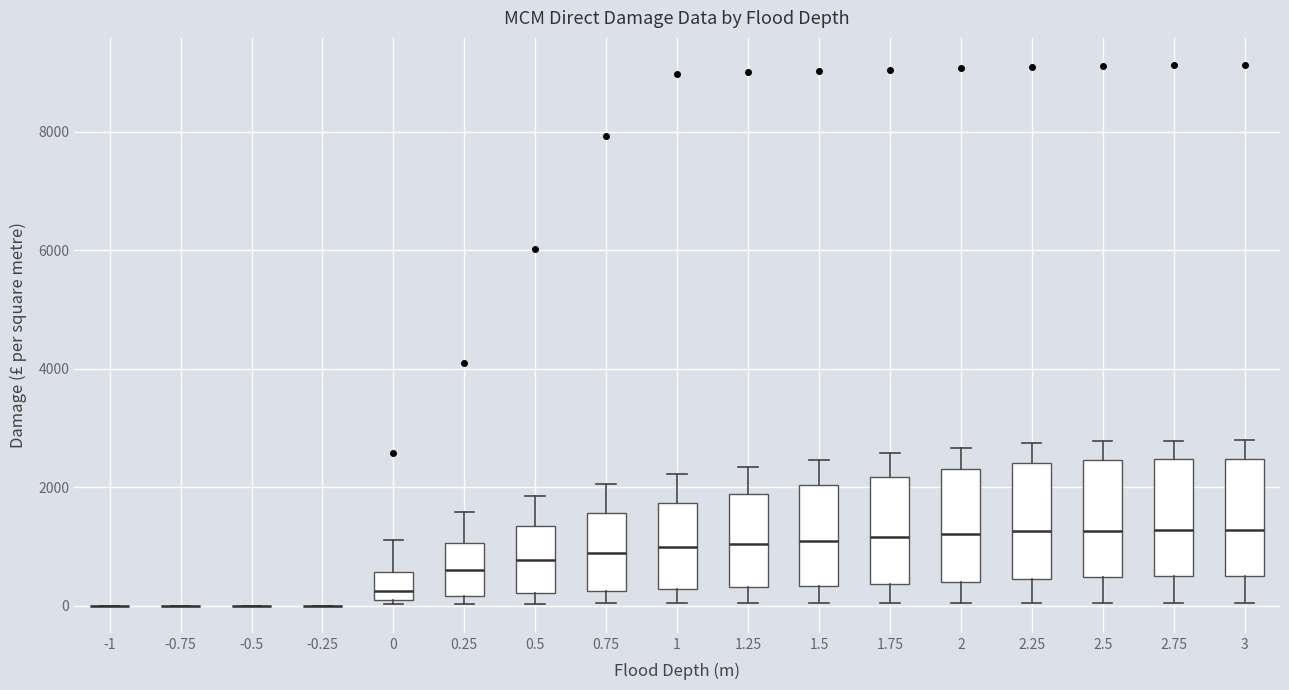

Reading left to right, read every box against the y-axis: the position of its median line, the range the box covers, and the ends of its whiskers. The values are not printed on the chart, so give them approximately, as read against the axis.

-1: box collapsed to a line at 0, whiskers 0 to 0
-0.75: box collapsed to a line at 0, whiskers 0 to 0
-0.5: box collapsed to a line at 0, whiskers 0 to 0
-0.25: box collapsed to a line at 0, whiskers 0 to 0
0: median 200, box 0 to 600, whiskers 0 (just below the box's lower edge) to 1200
0.25: median 600, box 200 to 1000, whiskers 0 to 1600
0.5: median 800, box 200 to 1400, whiskers 0 to 1800
0.75: median 800, box 200 to 1600, whiskers 0 to 2000
1: median 1000, box 200 to 1800, whiskers 0 to 2200
1.25: median 1000, box 400 to 1800, whiskers 0 to 2400
1.5: median 1200, box 400 to 2000, whiskers 0 to 2400
1.75: median 1200, box 400 to 2200, whiskers 0 to 2600
2: median 1200, box 400 to 2400, whiskers 0 to 2600
2.25: median 1200, box 400 to 2400, whiskers 0 to 2800
2.5: median 1200, box 400 to 2400, whiskers 0 to 2800
2.75: median 1200, box 400 to 2400, whiskers 0 to 2800
3: median 1200, box 400 to 2400, whiskers 0 to 2800